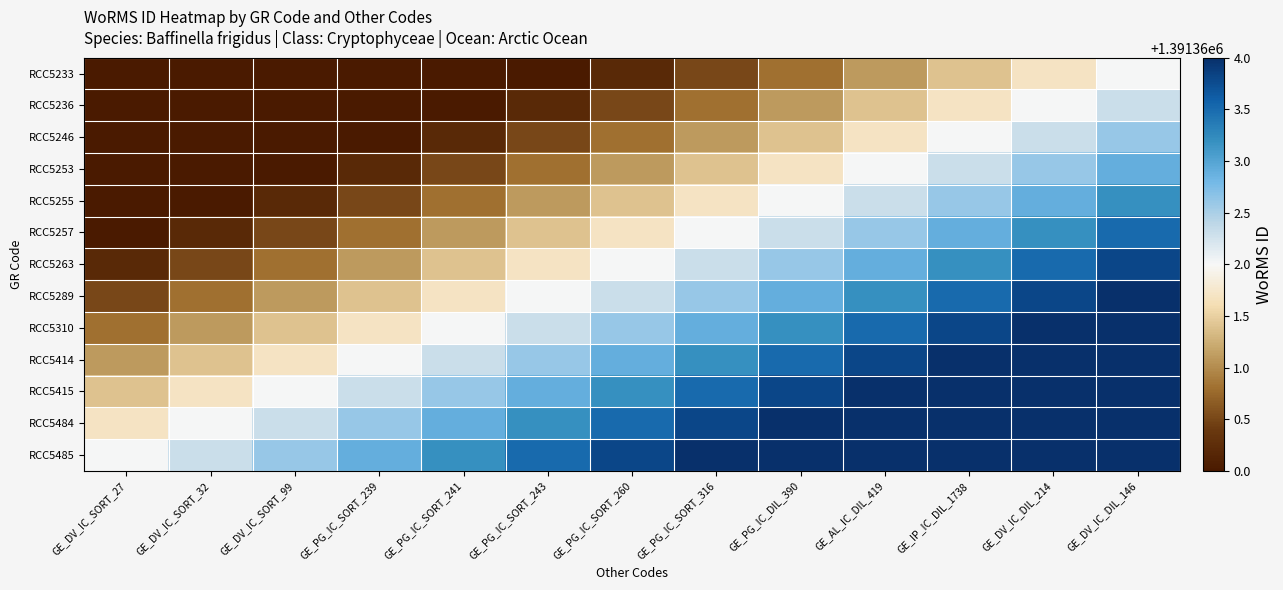

Reading left to right, transcribe all the data shown in this chart.

RCC5233: GE_DV_IC_SORT_27=1391358.4	GE_DV_IC_SORT_32=1391358.7	GE_DV_IC_SORT_99=1391359.0	GE_PG_IC_SORT_239=1391359.3	GE_PG_IC_SORT_241=1391359.6	GE_PG_IC_SORT_243=1391359.9	GE_PG_IC_SORT_260=1391360.2	GE_PG_IC_SORT_316=1391360.5	GE_PG_IC_DIL_390=1391360.8	GE_AL_IC_DIL_419=1391361.1	GE_IP_IC_DIL_1738=1391361.4	GE_DV_IC_DIL_214=1391361.7	GE_DV_IC_DIL_146=1391362.0
RCC5236: GE_DV_IC_SORT_27=1391358.7	GE_DV_IC_SORT_32=1391359.0	GE_DV_IC_SORT_99=1391359.3	GE_PG_IC_SORT_239=1391359.6	GE_PG_IC_SORT_241=1391359.9	GE_PG_IC_SORT_243=1391360.2	GE_PG_IC_SORT_260=1391360.5	GE_PG_IC_SORT_316=1391360.8	GE_PG_IC_DIL_390=1391361.1	GE_AL_IC_DIL_419=1391361.4	GE_IP_IC_DIL_1738=1391361.7	GE_DV_IC_DIL_214=1391362.0	GE_DV_IC_DIL_146=1391362.3
RCC5246: GE_DV_IC_SORT_27=1391359.0	GE_DV_IC_SORT_32=1391359.3	GE_DV_IC_SORT_99=1391359.6	GE_PG_IC_SORT_239=1391359.9	GE_PG_IC_SORT_241=1391360.2	GE_PG_IC_SORT_243=1391360.5	GE_PG_IC_SORT_260=1391360.8	GE_PG_IC_SORT_316=1391361.1	GE_PG_IC_DIL_390=1391361.4	GE_AL_IC_DIL_419=1391361.7	GE_IP_IC_DIL_1738=1391362.0	GE_DV_IC_DIL_214=1391362.3	GE_DV_IC_DIL_146=1391362.6
RCC5253: GE_DV_IC_SORT_27=1391359.3	GE_DV_IC_SORT_32=1391359.6	GE_DV_IC_SORT_99=1391359.9	GE_PG_IC_SORT_239=1391360.2	GE_PG_IC_SORT_241=1391360.5	GE_PG_IC_SORT_243=1391360.8	GE_PG_IC_SORT_260=1391361.1	GE_PG_IC_SORT_316=1391361.4	GE_PG_IC_DIL_390=1391361.7	GE_AL_IC_DIL_419=1391362.0	GE_IP_IC_DIL_1738=1391362.3	GE_DV_IC_DIL_214=1391362.6	GE_DV_IC_DIL_146=1391362.9
RCC5255: GE_DV_IC_SORT_27=1391359.6	GE_DV_IC_SORT_32=1391359.9	GE_DV_IC_SORT_99=1391360.2	GE_PG_IC_SORT_239=1391360.5	GE_PG_IC_SORT_241=1391360.8	GE_PG_IC_SORT_243=1391361.1	GE_PG_IC_SORT_260=1391361.4	GE_PG_IC_SORT_316=1391361.7	GE_PG_IC_DIL_390=1391362.0	GE_AL_IC_DIL_419=1391362.3	GE_IP_IC_DIL_1738=1391362.6	GE_DV_IC_DIL_214=1391362.9	GE_DV_IC_DIL_146=1391363.2
RCC5257: GE_DV_IC_SORT_27=1391359.9	GE_DV_IC_SORT_32=1391360.2	GE_DV_IC_SORT_99=1391360.5	GE_PG_IC_SORT_239=1391360.8	GE_PG_IC_SORT_241=1391361.1	GE_PG_IC_SORT_243=1391361.4	GE_PG_IC_SORT_260=1391361.7	GE_PG_IC_SORT_316=1391362.0	GE_PG_IC_DIL_390=1391362.3	GE_AL_IC_DIL_419=1391362.6	GE_IP_IC_DIL_1738=1391362.9	GE_DV_IC_DIL_214=1391363.2	GE_DV_IC_DIL_146=1391363.5
RCC5263: GE_DV_IC_SORT_27=1391360.2	GE_DV_IC_SORT_32=1391360.5	GE_DV_IC_SORT_99=1391360.8	GE_PG_IC_SORT_239=1391361.1	GE_PG_IC_SORT_241=1391361.4	GE_PG_IC_SORT_243=1391361.7	GE_PG_IC_SORT_260=1391362.0	GE_PG_IC_SORT_316=1391362.3	GE_PG_IC_DIL_390=1391362.6	GE_AL_IC_DIL_419=1391362.9	GE_IP_IC_DIL_1738=1391363.2	GE_DV_IC_DIL_214=1391363.5	GE_DV_IC_DIL_146=1391363.8
RCC5289: GE_DV_IC_SORT_27=1391360.5	GE_DV_IC_SORT_32=1391360.8	GE_DV_IC_SORT_99=1391361.1	GE_PG_IC_SORT_239=1391361.4	GE_PG_IC_SORT_241=1391361.7	GE_PG_IC_SORT_243=1391362.0	GE_PG_IC_SORT_260=1391362.3	GE_PG_IC_SORT_316=1391362.6	GE_PG_IC_DIL_390=1391362.9	GE_AL_IC_DIL_419=1391363.2	GE_IP_IC_DIL_1738=1391363.5	GE_DV_IC_DIL_214=1391363.8	GE_DV_IC_DIL_146=1391364.1
RCC5310: GE_DV_IC_SORT_27=1391360.8	GE_DV_IC_SORT_32=1391361.1	GE_DV_IC_SORT_99=1391361.4	GE_PG_IC_SORT_239=1391361.7	GE_PG_IC_SORT_241=1391362.0	GE_PG_IC_SORT_243=1391362.3	GE_PG_IC_SORT_260=1391362.6	GE_PG_IC_SORT_316=1391362.9	GE_PG_IC_DIL_390=1391363.2	GE_AL_IC_DIL_419=1391363.5	GE_IP_IC_DIL_1738=1391363.8	GE_DV_IC_DIL_214=1391364.1	GE_DV_IC_DIL_146=1391364.4
RCC5414: GE_DV_IC_SORT_27=1391361.1	GE_DV_IC_SORT_32=1391361.4	GE_DV_IC_SORT_99=1391361.7	GE_PG_IC_SORT_239=1391362.0	GE_PG_IC_SORT_241=1391362.3	GE_PG_IC_SORT_243=1391362.6	GE_PG_IC_SORT_260=1391362.9	GE_PG_IC_SORT_316=1391363.2	GE_PG_IC_DIL_390=1391363.5	GE_AL_IC_DIL_419=1391363.8	GE_IP_IC_DIL_1738=1391364.1	GE_DV_IC_DIL_214=1391364.4	GE_DV_IC_DIL_146=1391364.7
RCC5415: GE_DV_IC_SORT_27=1391361.4	GE_DV_IC_SORT_32=1391361.7	GE_DV_IC_SORT_99=1391362.0	GE_PG_IC_SORT_239=1391362.3	GE_PG_IC_SORT_241=1391362.6	GE_PG_IC_SORT_243=1391362.9	GE_PG_IC_SORT_260=1391363.2	GE_PG_IC_SORT_316=1391363.5	GE_PG_IC_DIL_390=1391363.8	GE_AL_IC_DIL_419=1391364.1	GE_IP_IC_DIL_1738=1391364.4	GE_DV_IC_DIL_214=1391364.7	GE_DV_IC_DIL_146=1391365.0
RCC5484: GE_DV_IC_SORT_27=1391361.7	GE_DV_IC_SORT_32=1391362.0	GE_DV_IC_SORT_99=1391362.3	GE_PG_IC_SORT_239=1391362.6	GE_PG_IC_SORT_241=1391362.9	GE_PG_IC_SORT_243=1391363.2	GE_PG_IC_SORT_260=1391363.5	GE_PG_IC_SORT_316=1391363.8	GE_PG_IC_DIL_390=1391364.1	GE_AL_IC_DIL_419=1391364.4	GE_IP_IC_DIL_1738=1391364.7	GE_DV_IC_DIL_214=1391365.0	GE_DV_IC_DIL_146=1391365.3
RCC5485: GE_DV_IC_SORT_27=1391362.0	GE_DV_IC_SORT_32=1391362.3	GE_DV_IC_SORT_99=1391362.6	GE_PG_IC_SORT_239=1391362.9	GE_PG_IC_SORT_241=1391363.2	GE_PG_IC_SORT_243=1391363.5	GE_PG_IC_SORT_260=1391363.8	GE_PG_IC_SORT_316=1391364.1	GE_PG_IC_DIL_390=1391364.4	GE_AL_IC_DIL_419=1391364.7	GE_IP_IC_DIL_1738=1391365.0	GE_DV_IC_DIL_214=1391365.3	GE_DV_IC_DIL_146=1391365.6